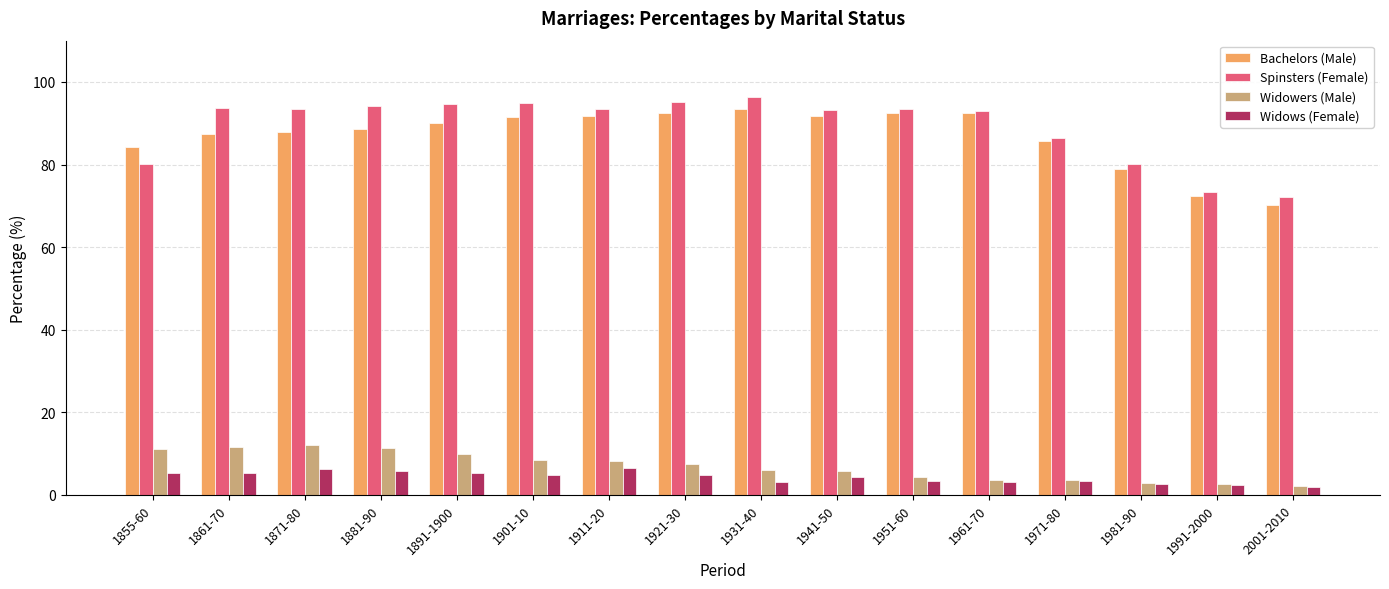

The Bachelors (Male) series shows 162.6 at 1961-70. True or false?

False